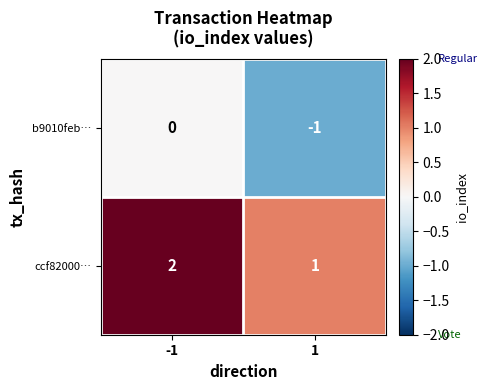

What is the sum of all ccf82000… values?

3